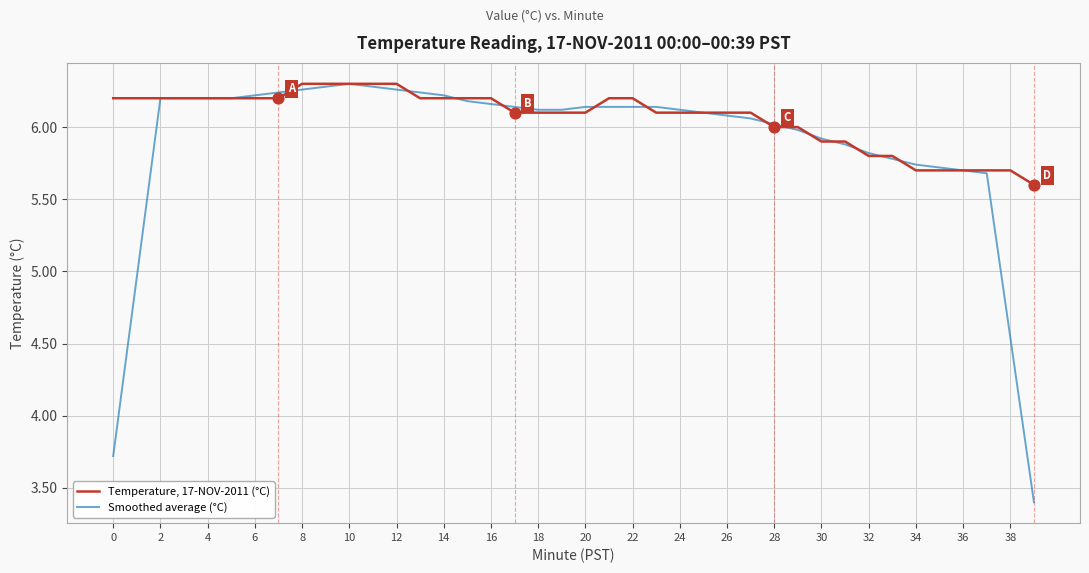

Which series has the largest range (max minus min)?

Smoothed average (°C)